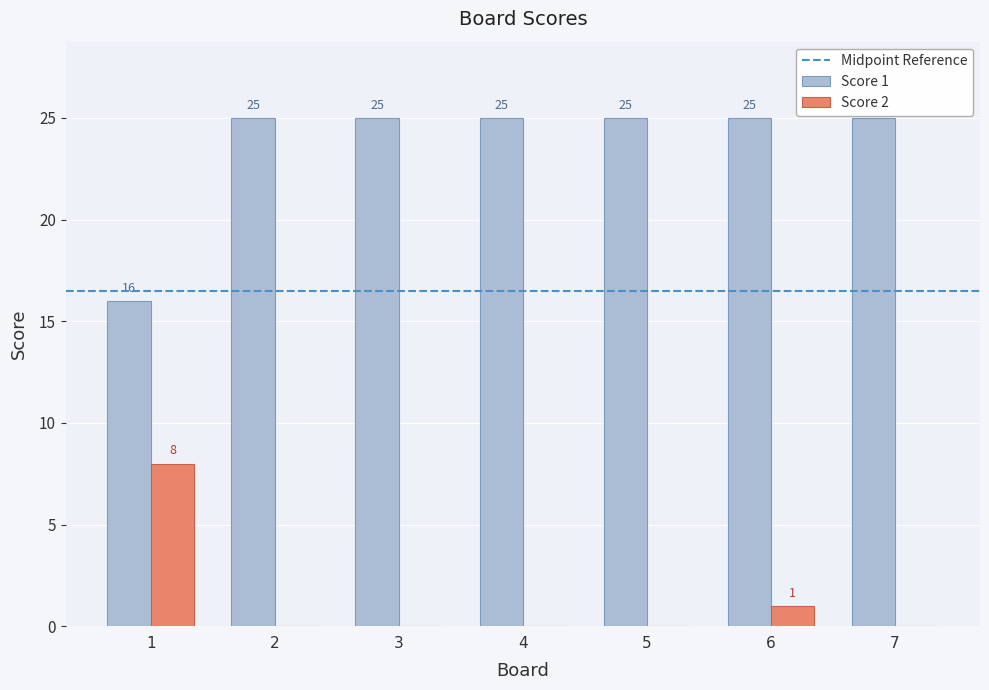

At which label is Score 2 closest to 4?

6